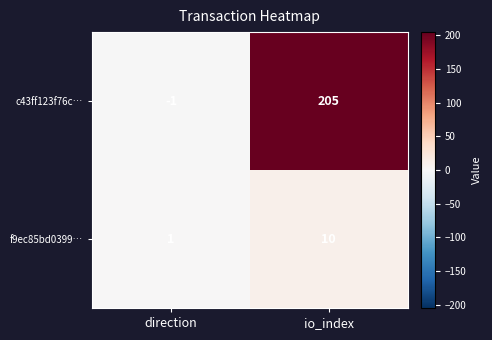

Rank the categories by c43ff123f76c… value from highest to lowest.

io_index, direction